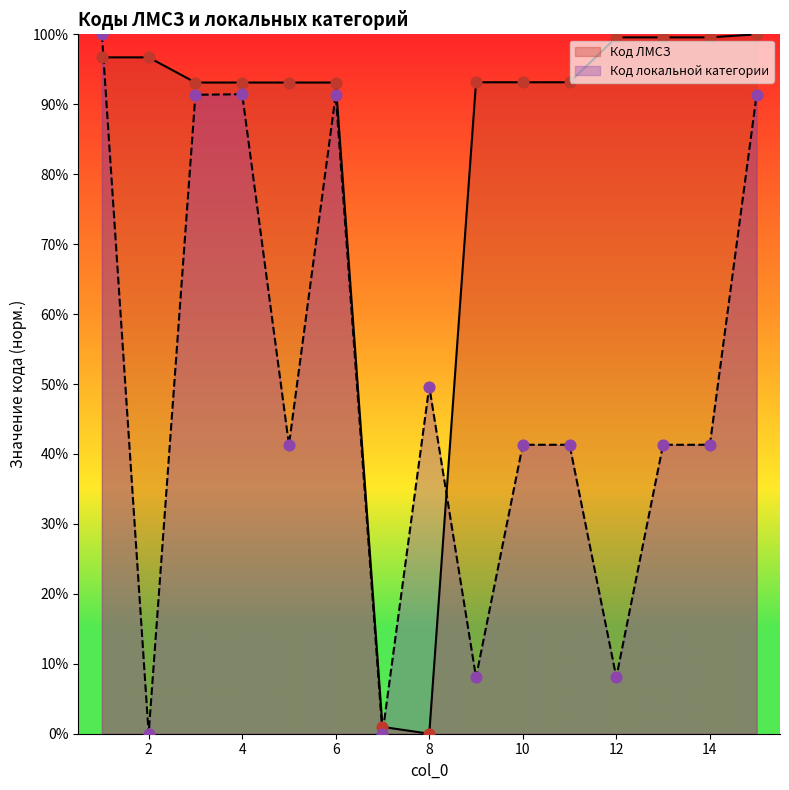

Is the value of Код локальной категории at 3 greater than the value of Код ЛМСЗ at 4?

No